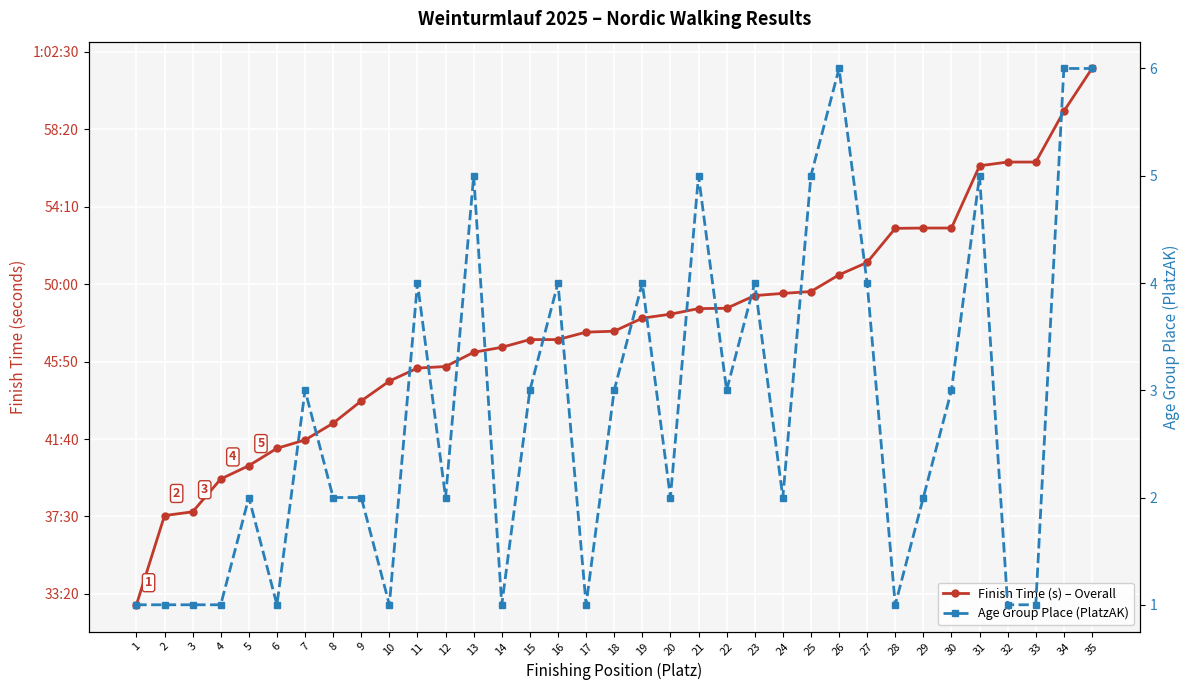

True or false: Finish Time (s) – Overall and Age Group Place (PlatzAK) cross at least once.

False